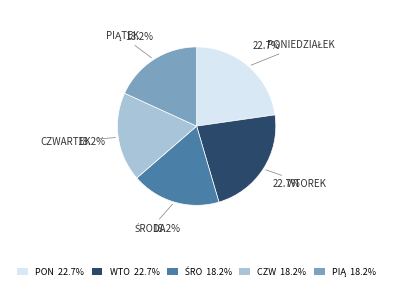

Approximately how many times larger is the value at PON 22.7% compared to CZW 18.2%?

1.2